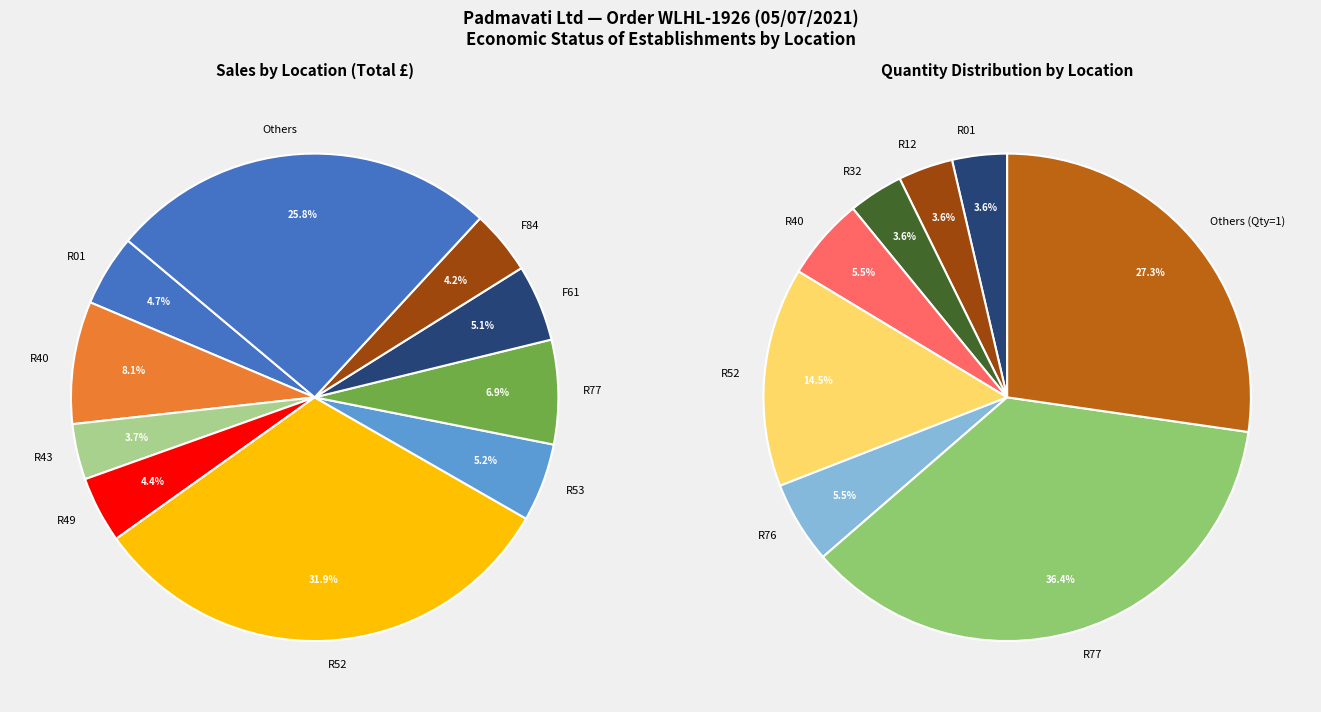

What percentage do R49 and R53 together represent?

9.6%